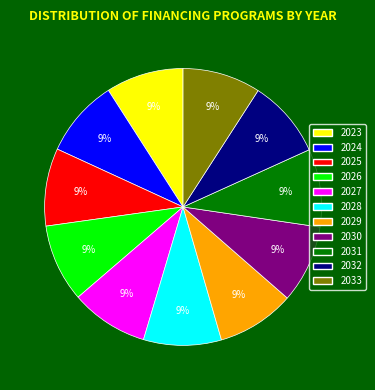

What is the ratio of the value at 2023 to the value at 2033?

1.0